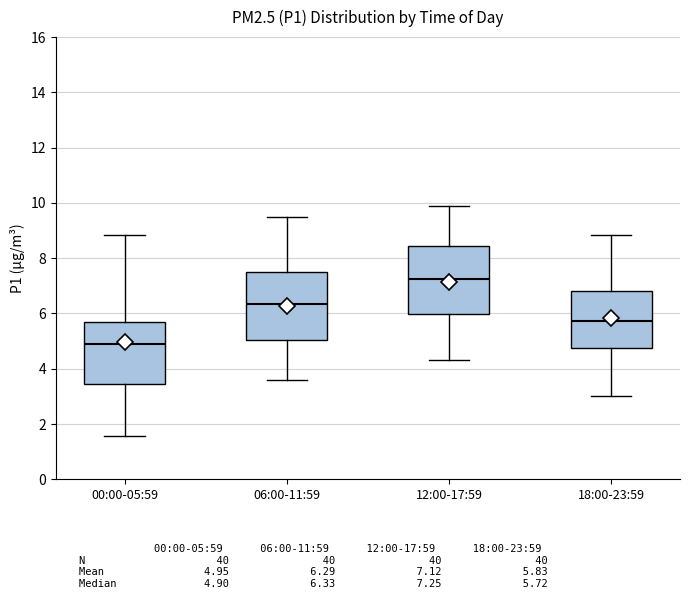

Where does the upper whisker of the box for 06:00-11:59 end on the y-axis? The values are not printed on the chart, so give them approximately, as read against the axis.

9.6